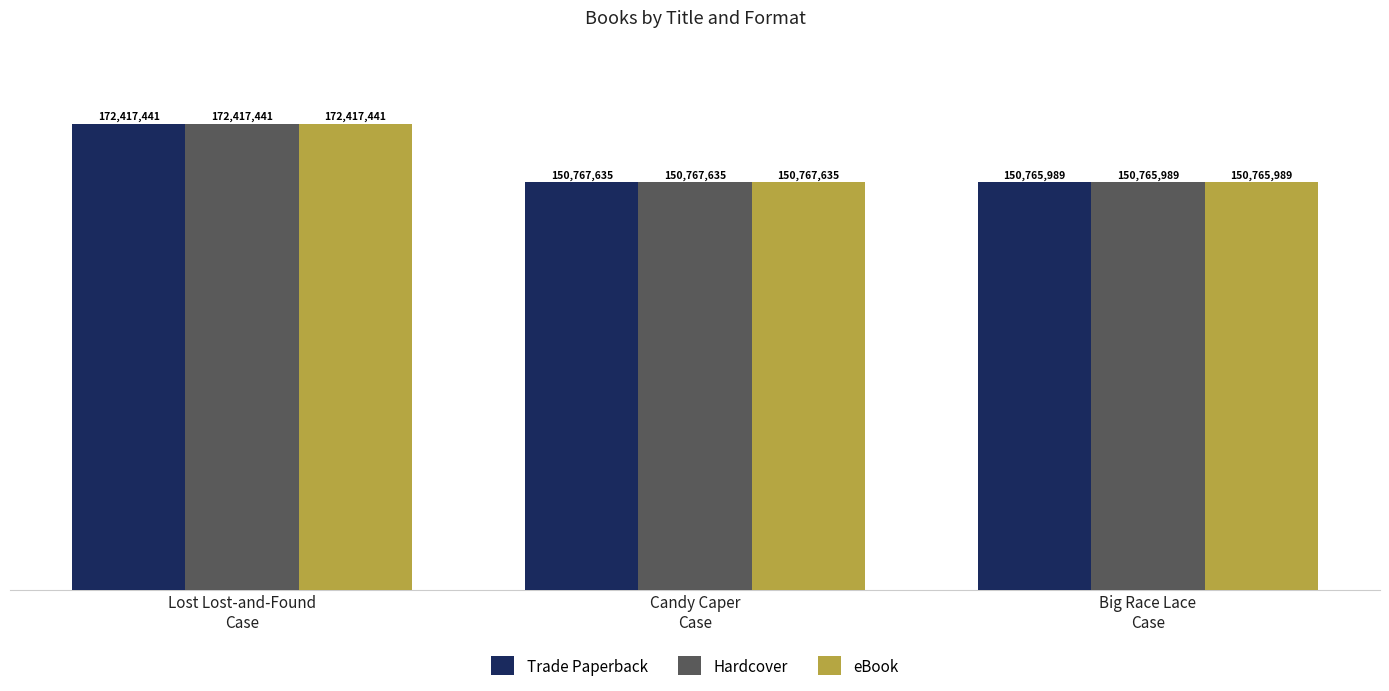

Reading left to right, what are all the values shown in this chart?

Trade Paperback: Lost Lost-and-Found
Case=172417441	Candy Caper
Case=150767635	Big Race Lace
Case=150765989
Hardcover: Lost Lost-and-Found
Case=172417441	Candy Caper
Case=150767635	Big Race Lace
Case=150765989
eBook: Lost Lost-and-Found
Case=172417441	Candy Caper
Case=150767635	Big Race Lace
Case=150765989